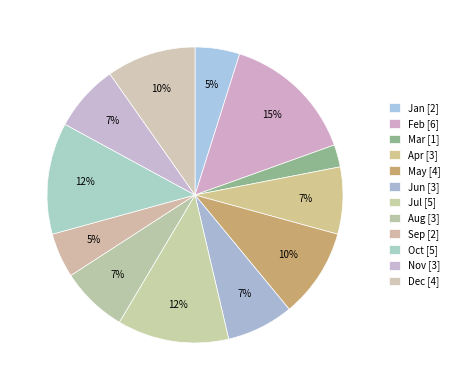

How many slices are in this pie chart?

12